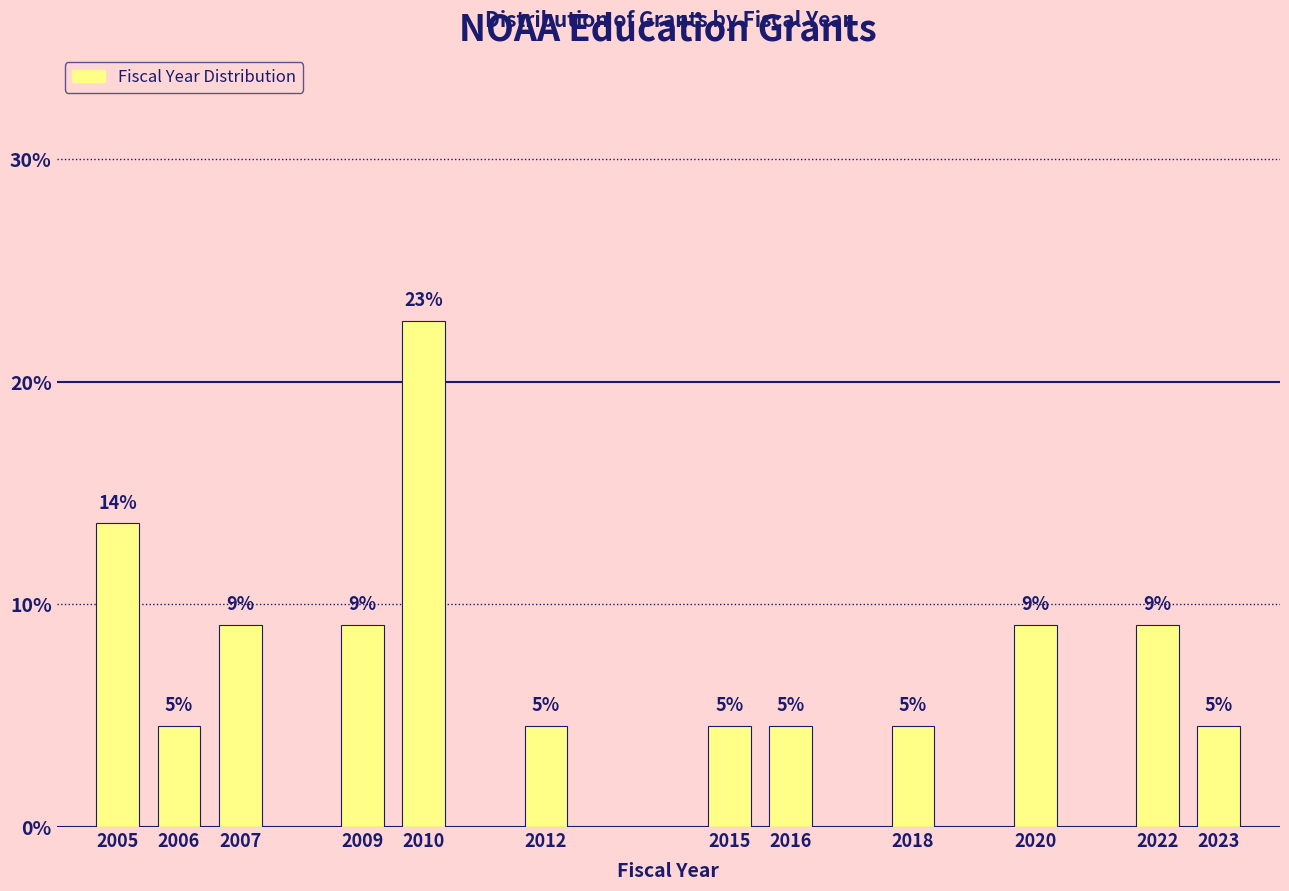

Are the bars horizontal?

No